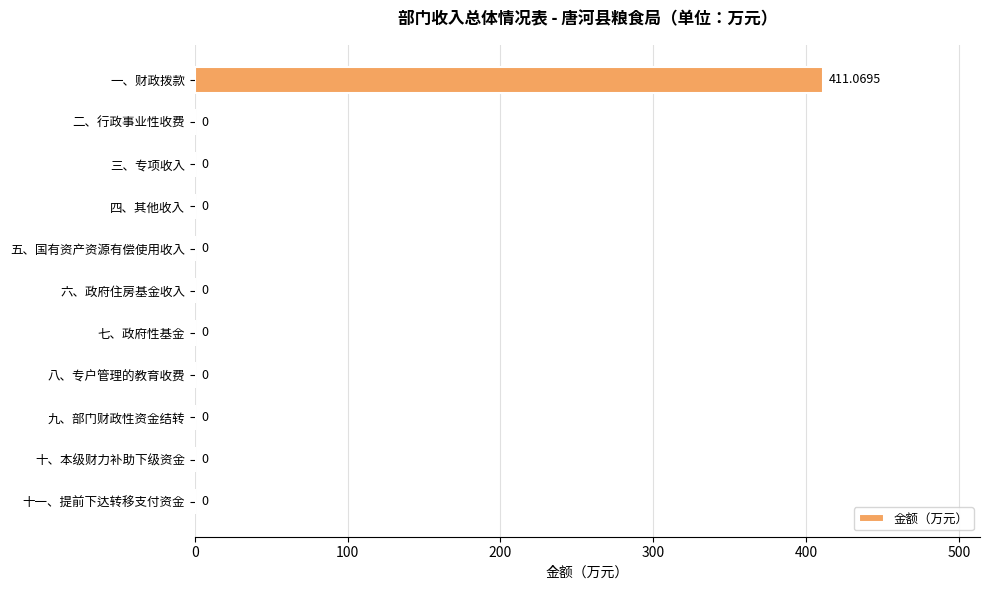

Does the chart contain stacked bars?

No